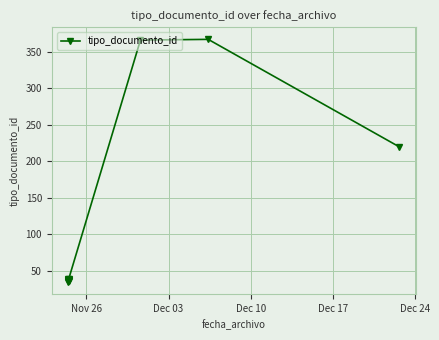

What is the greatest value displayed?

367